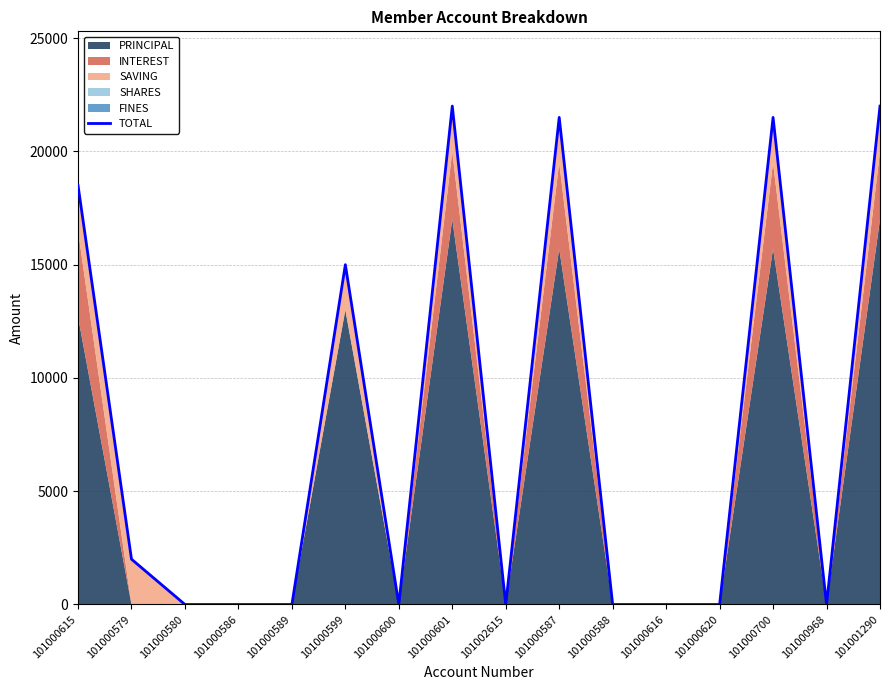

What is the maximum value shown in the chart?

22000